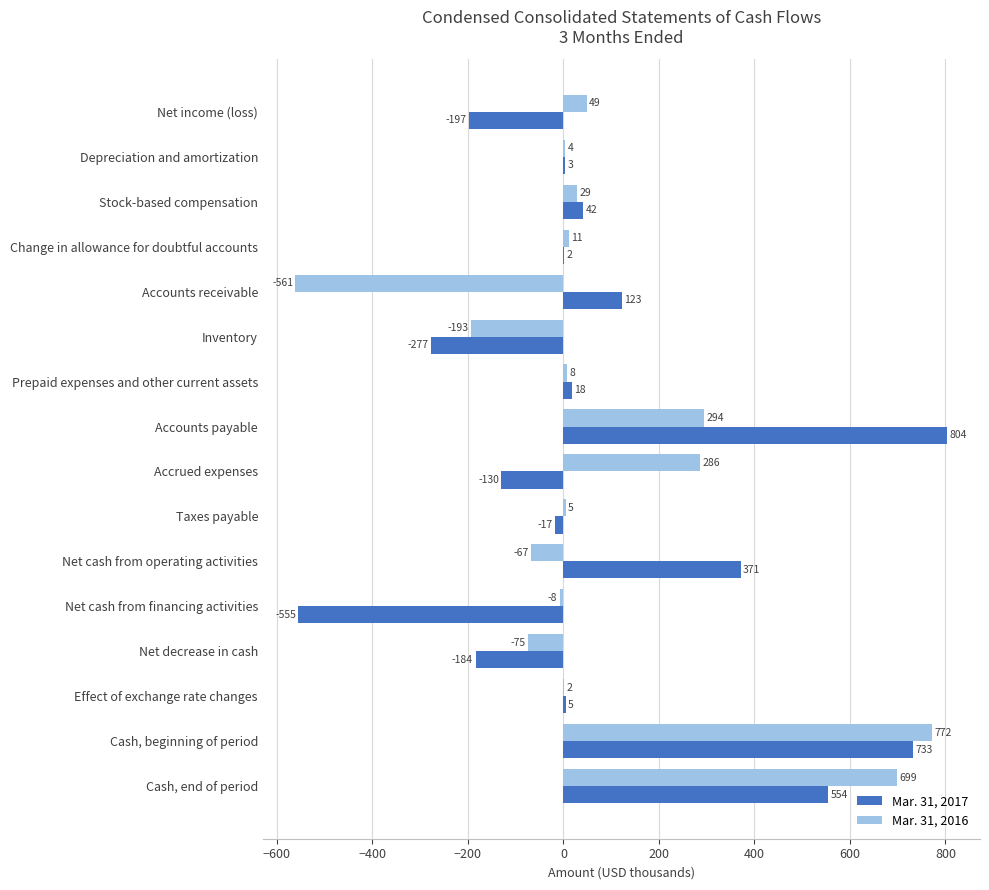

The Mar. 31, 2017 series shows 733 at Cash, beginning of period. True or false?

True